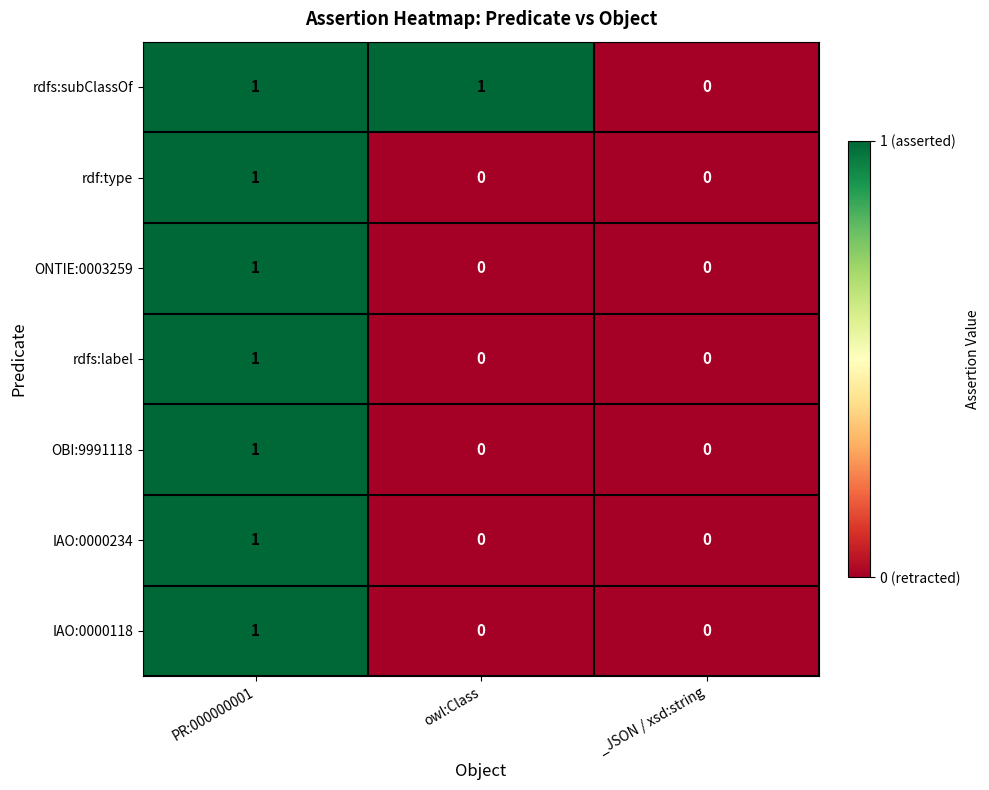

How many positive values does the OBI:9991118 series have?

1